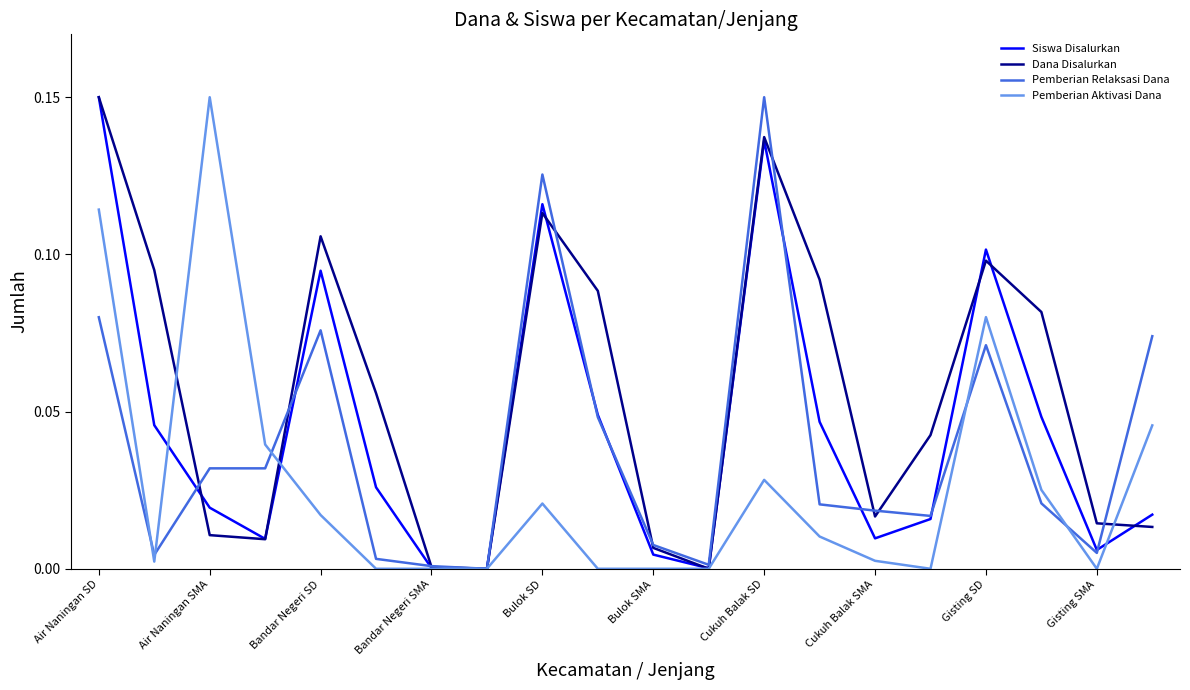

Which series has the largest total across all categories?

Dana Disalurkan